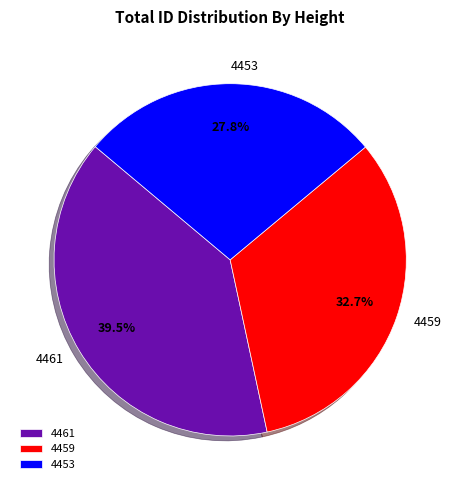

Between 4461 and 4459, which is larger?

4461